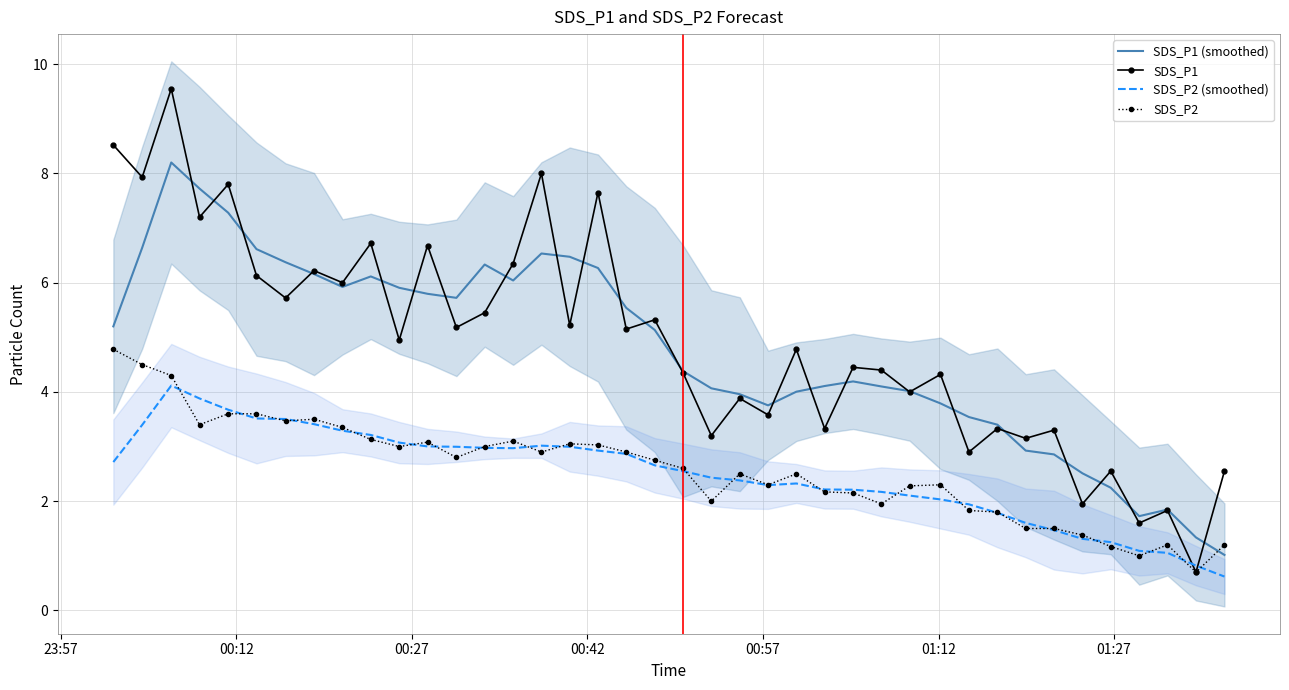

What is the lowest value of the SDS_P1 series?

0.7